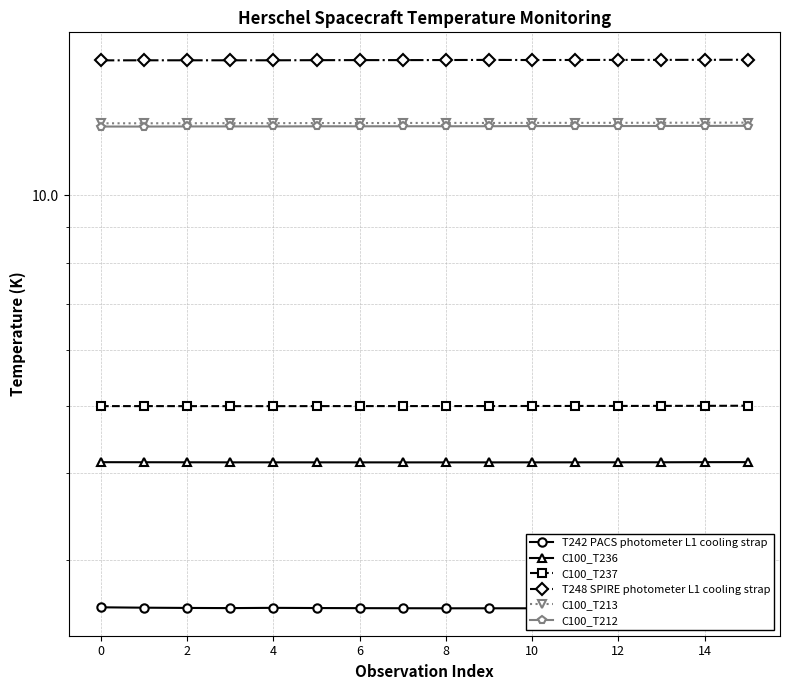

True or false: C100_T212 has more than 0 interior local peaks.

True